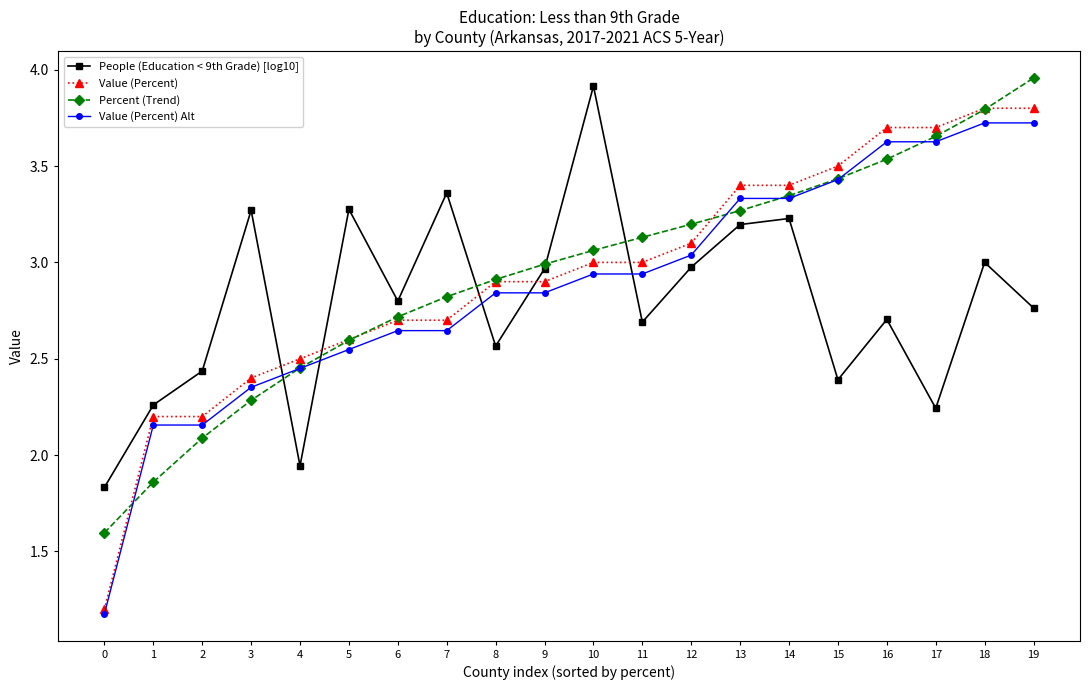

List the series in order of their peak value, highest first.

Percent (Trend), People (Education < 9th Grade) [log10], Value (Percent), Value (Percent) Alt